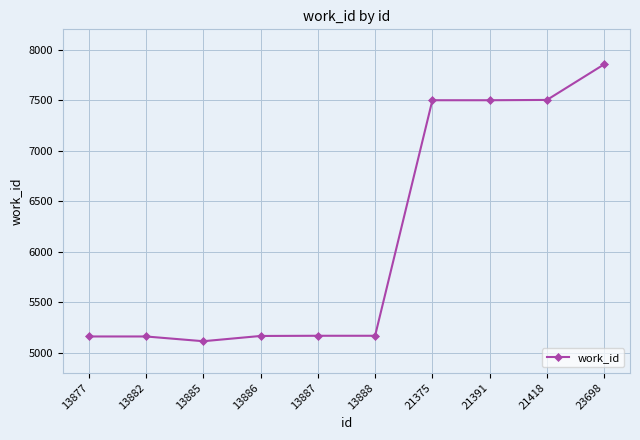

At which category does the chart reach its peak across all series?

23698